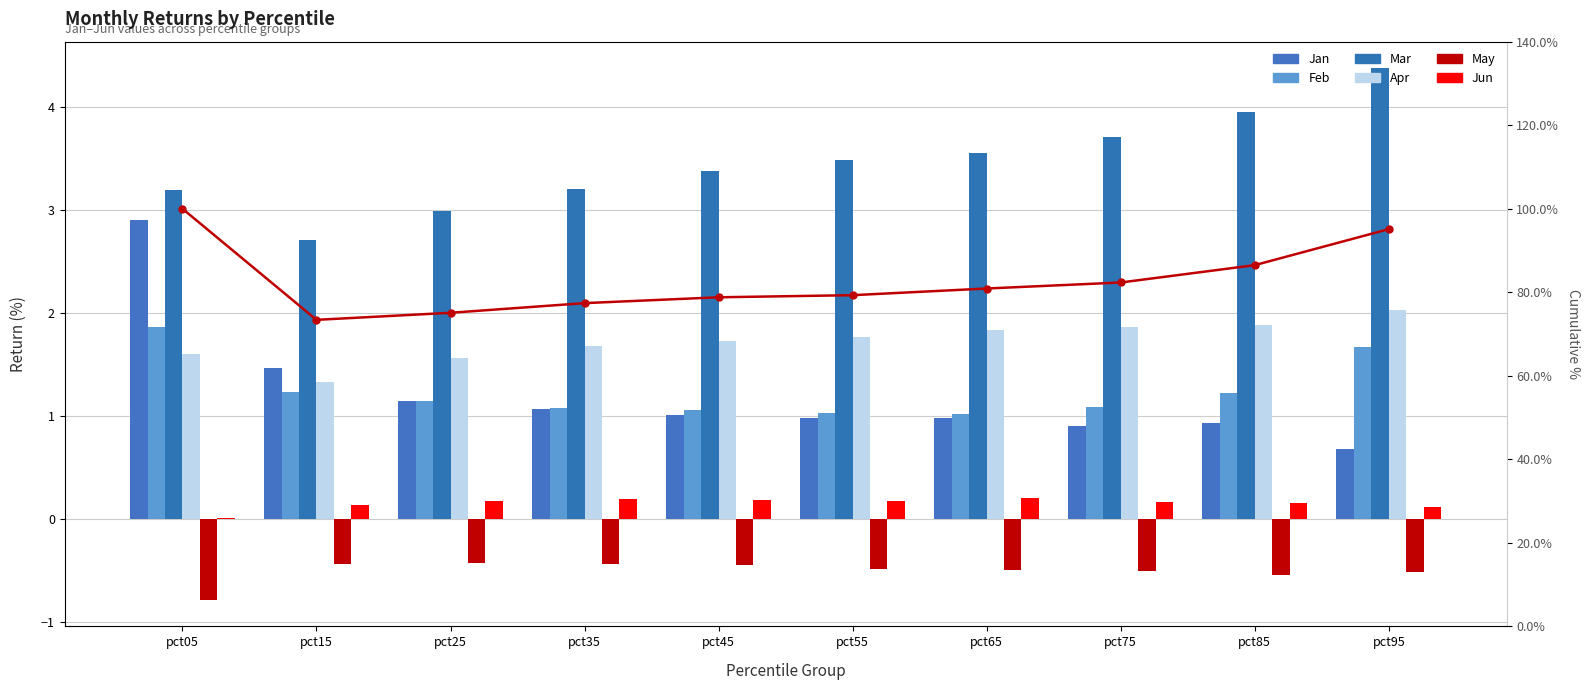

How many bars are there in total?

60